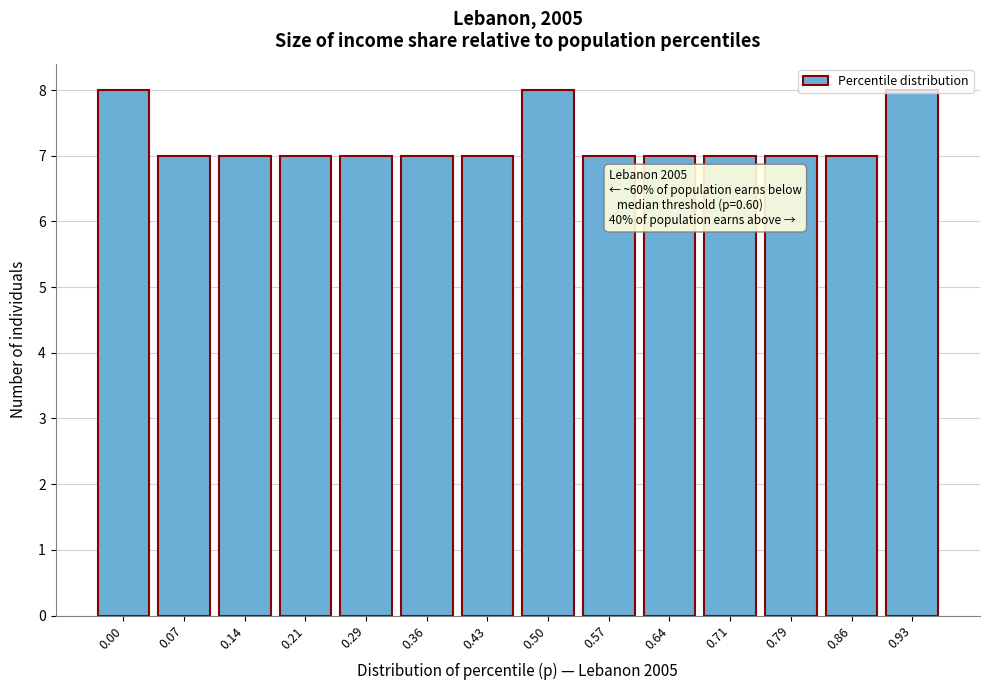

What is the ratio of the value at 0.07 to the value at 0.36?

1.0